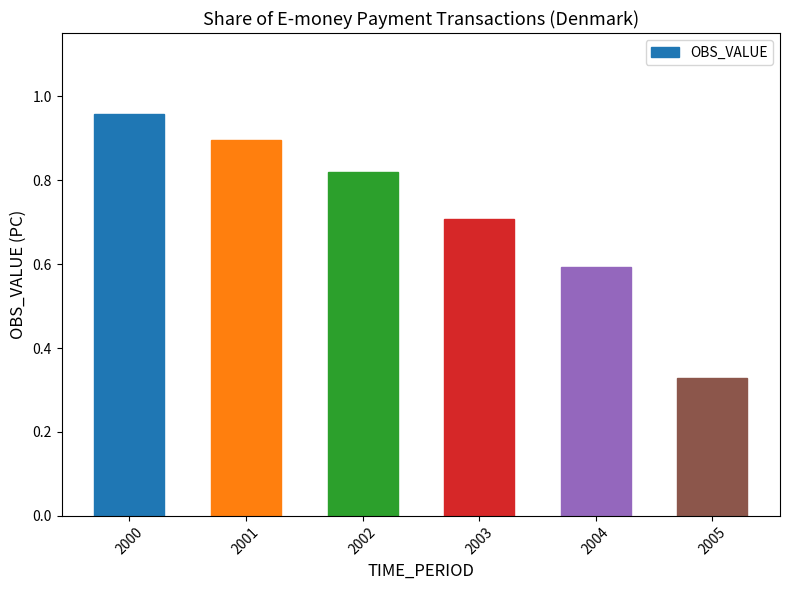

How many data points does each series have?

6